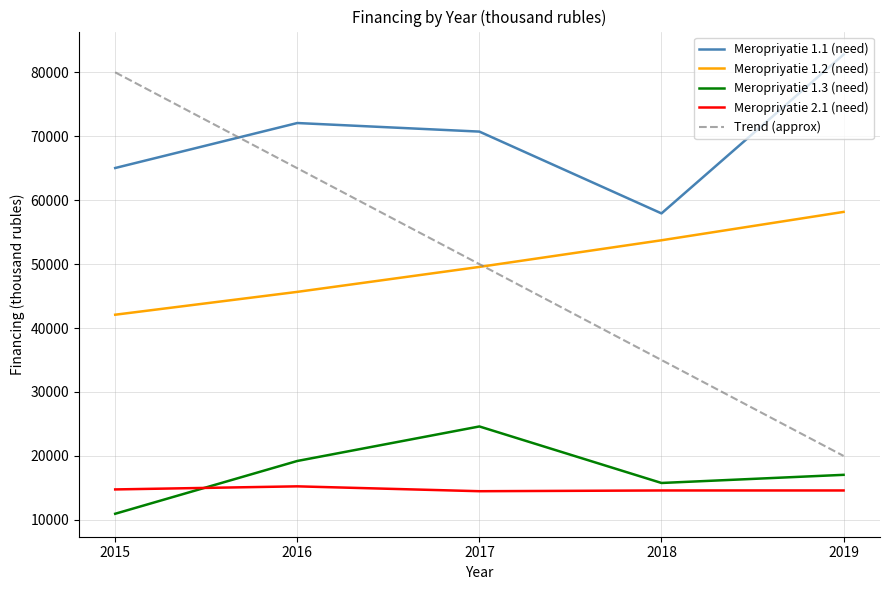

What is the difference between the highest and lowest values at 2016?

56829.5